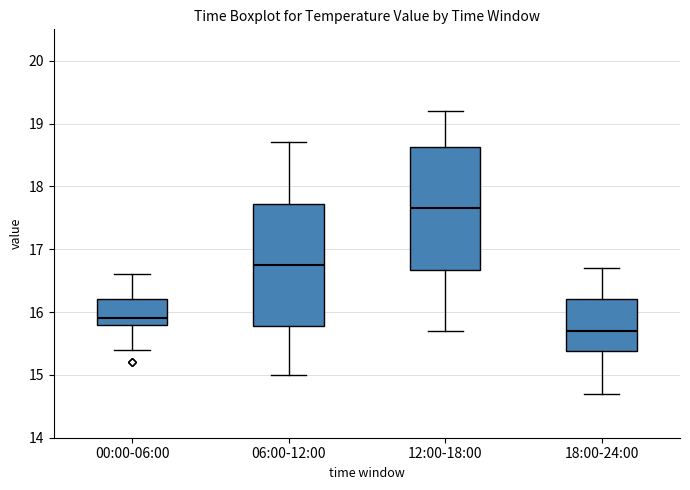

Which box has the highest median line?

12:00-18:00